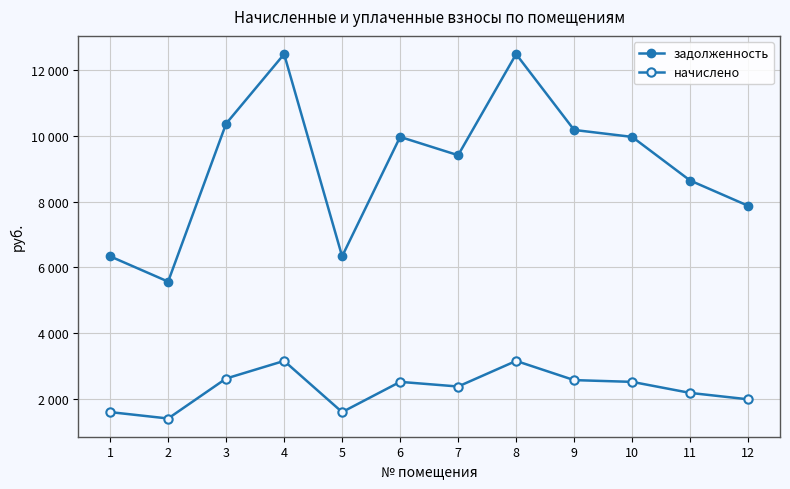

Reading left to right, extract all data points from this chart.

задолженность: 1=6336.0	2=5568.0	3=10368.0	4=12480.0	5=6336.0	6=9964.8	7=9408.0	8=12480.0	9=10176.0	10=9964.8	11=8640.0	12=7872.0
начислено: 1=1603.8	2=1409.4	3=2624.4	4=3159.0	5=1603.8	6=2522.3	7=2381.4	8=3159.0	9=2575.8	10=2522.3	11=2187.0	12=1992.6